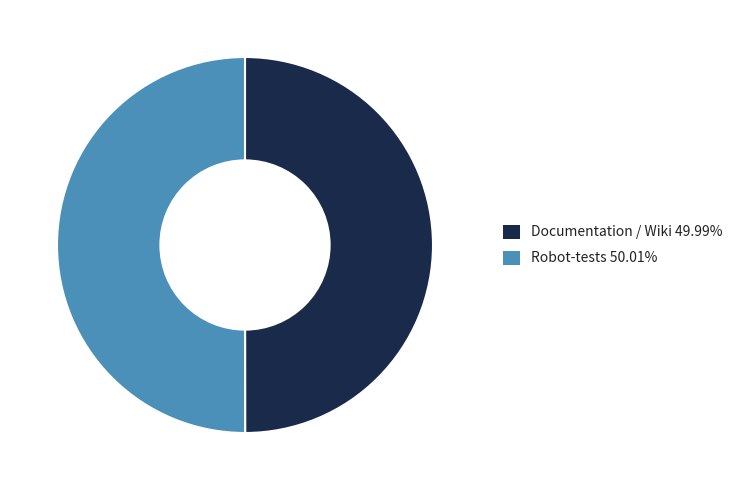

Approximately how many times larger is the value at Documentation / Wiki compared to Robot-tests?

1.0